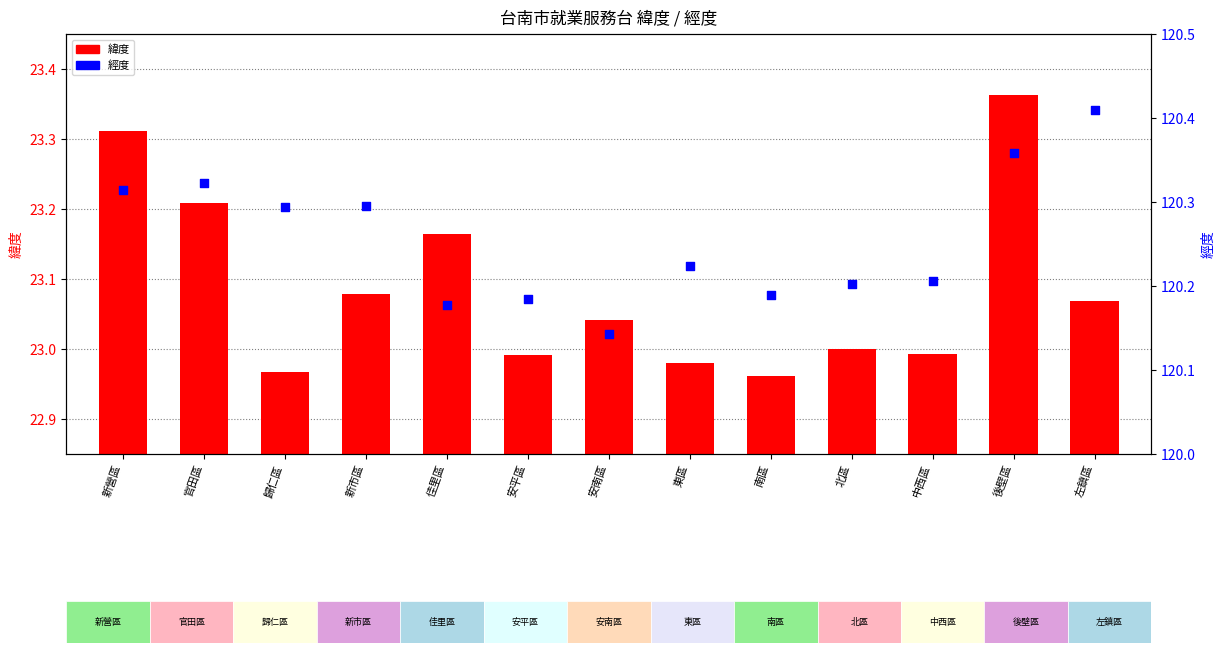

What is the total value across all series at 後壁區?

143.7